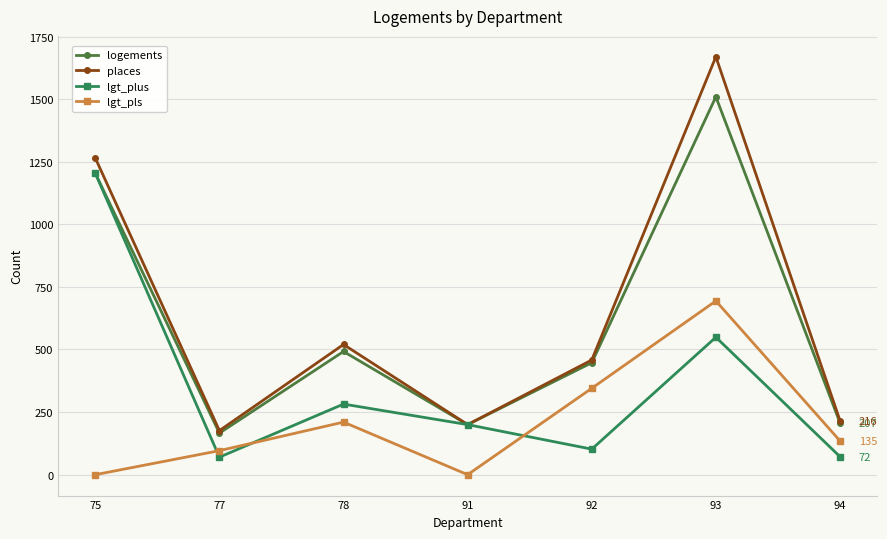

Where is the first local minimum for lgt_pls?

91